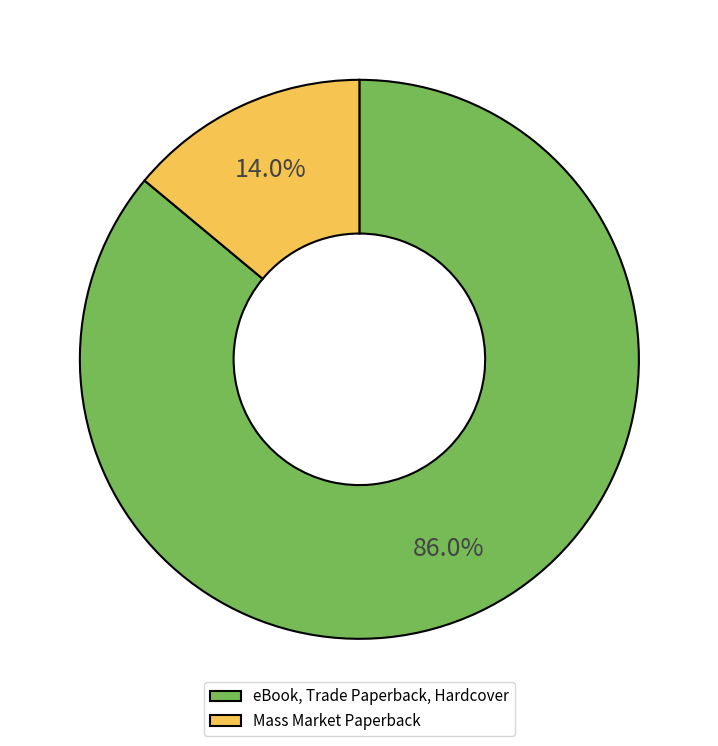

Rank the categories by value from highest to lowest.

eBook, Trade Paperback, Hardcover, Mass Market Paperback